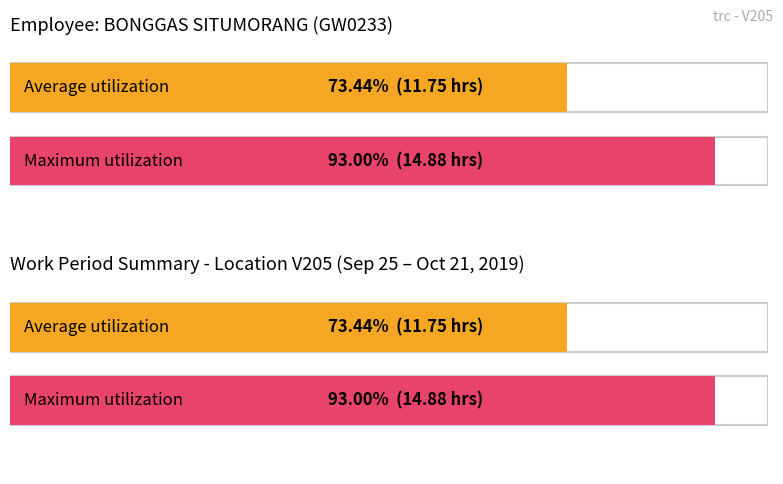

Read the value at 7.

12.0